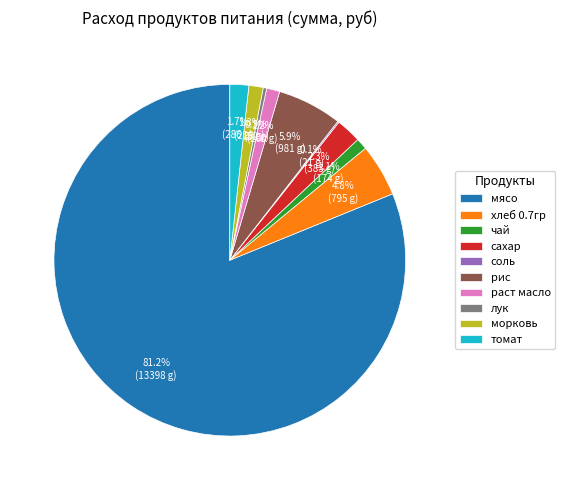

Approximately how many times larger is the value at мясо compared to лук?

256.7